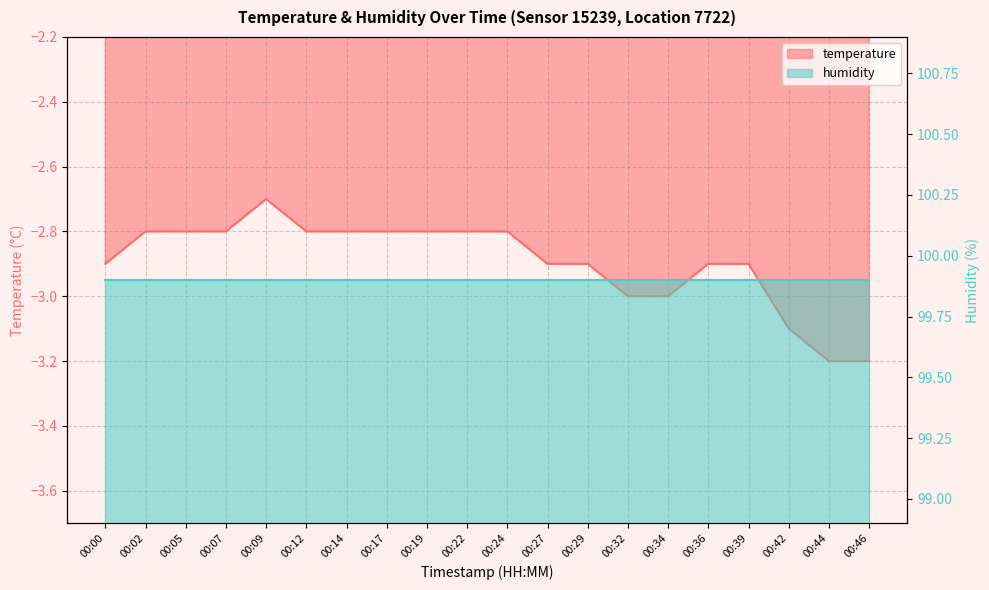

Which category has the lowest value across all series?

00:44